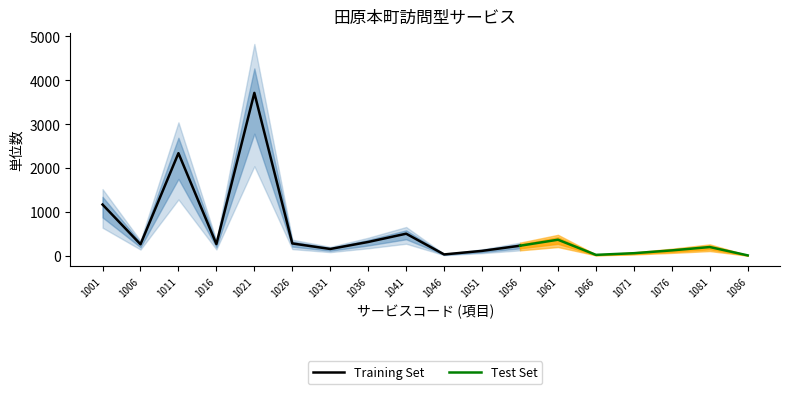

Where is Training Set nearest to the value 1875?

1011